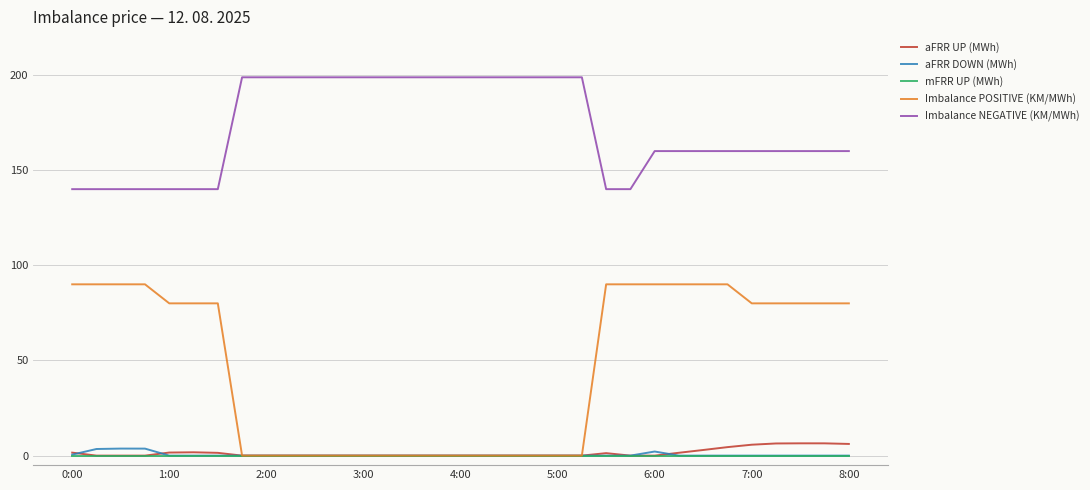

Which series has the widest spread of values?

Imbalance POSITIVE (KM/MWh)